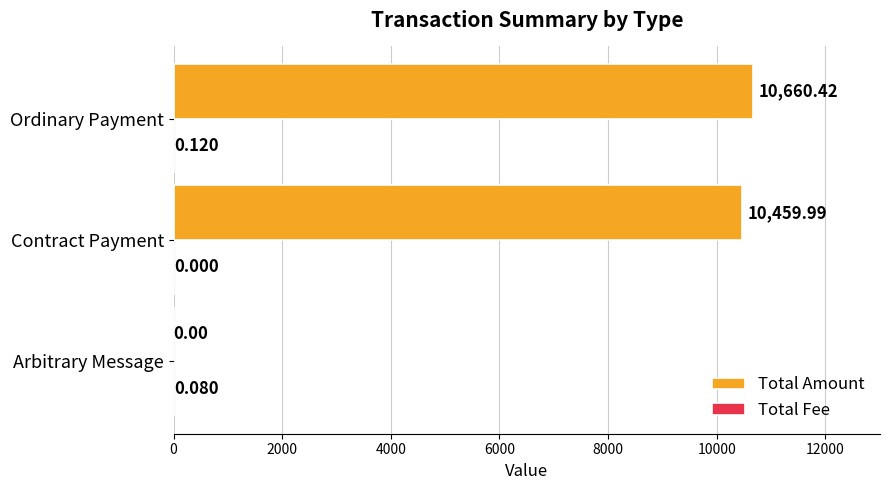

At which category is the sum across all series the highest?

Ordinary Payment